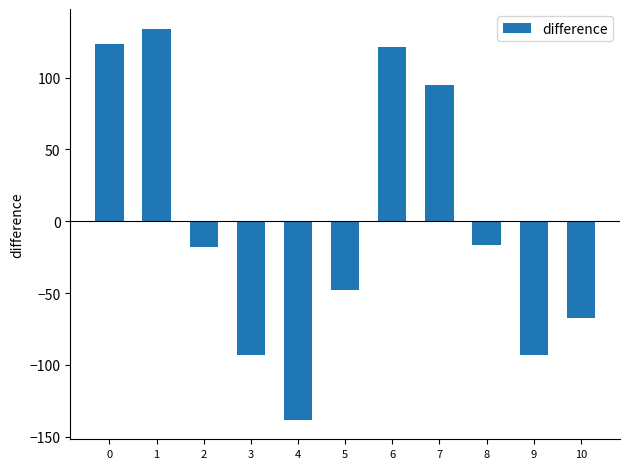

True or false: the data shows -17.7 at 2.

True